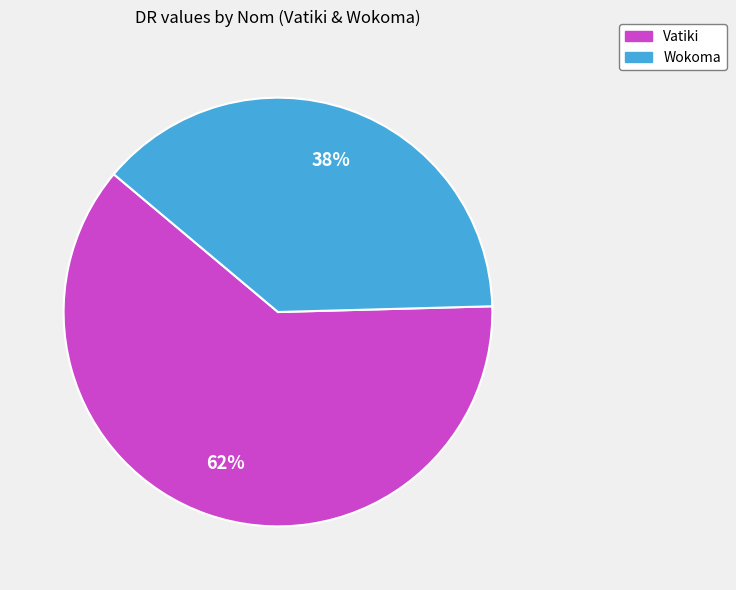

Do Wokoma and Vatiki together represent more than half of the pie?

Yes